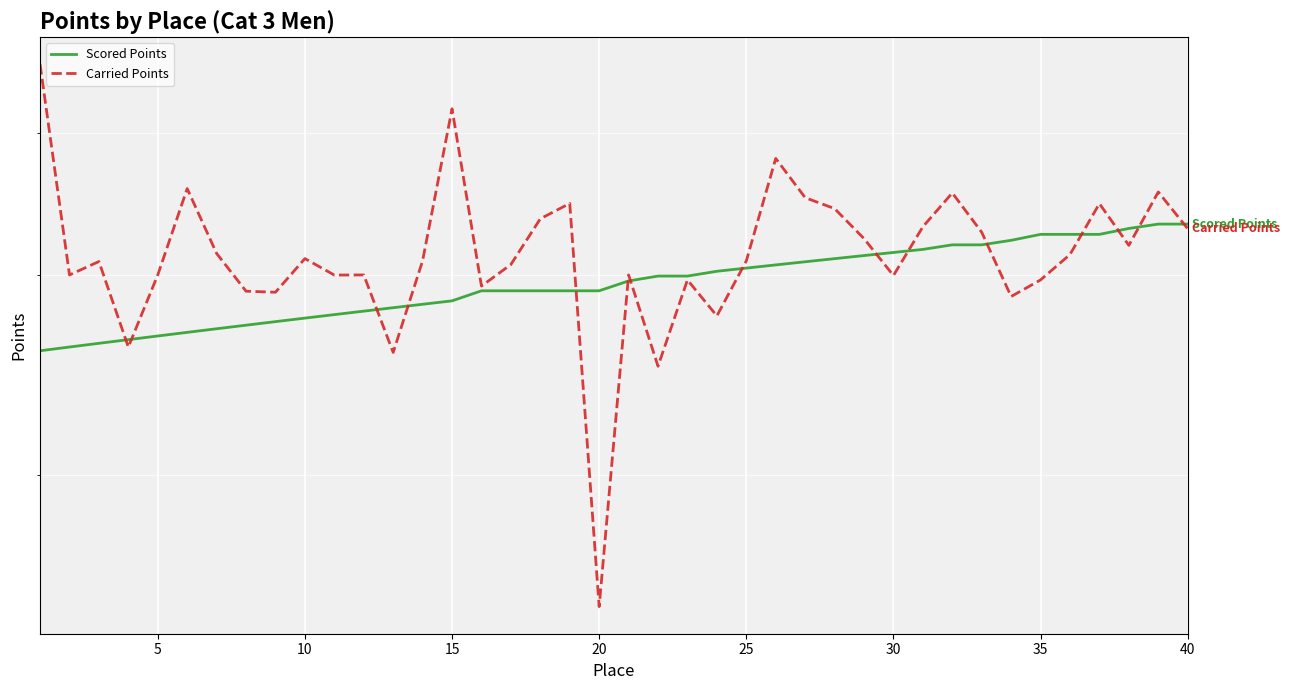

What is the highest value of the Carried Points series?

459.4